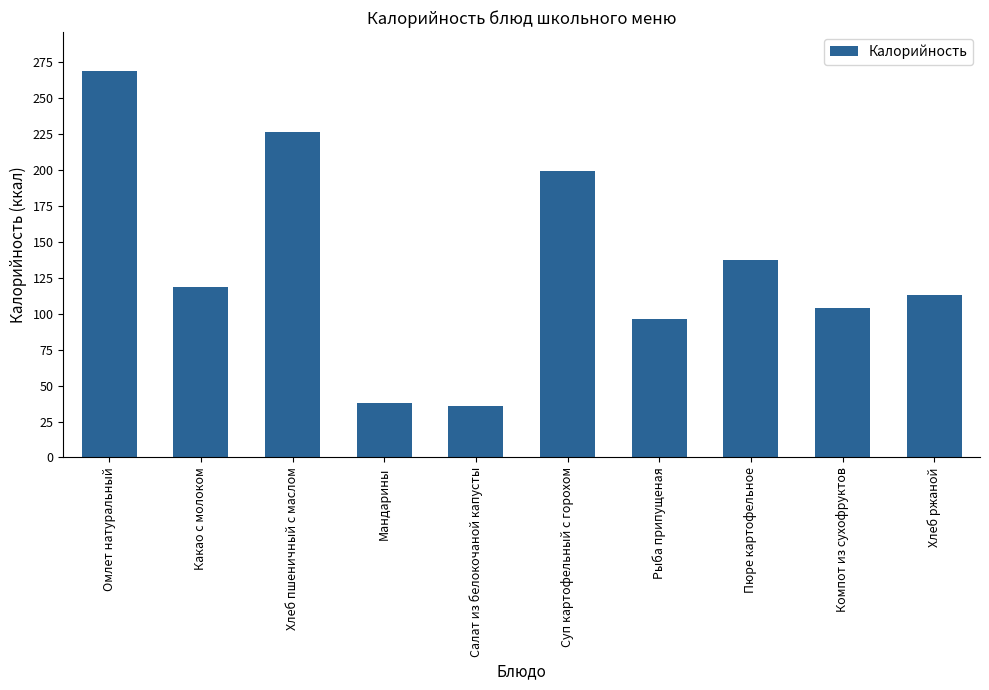

What is the average value?

133.7